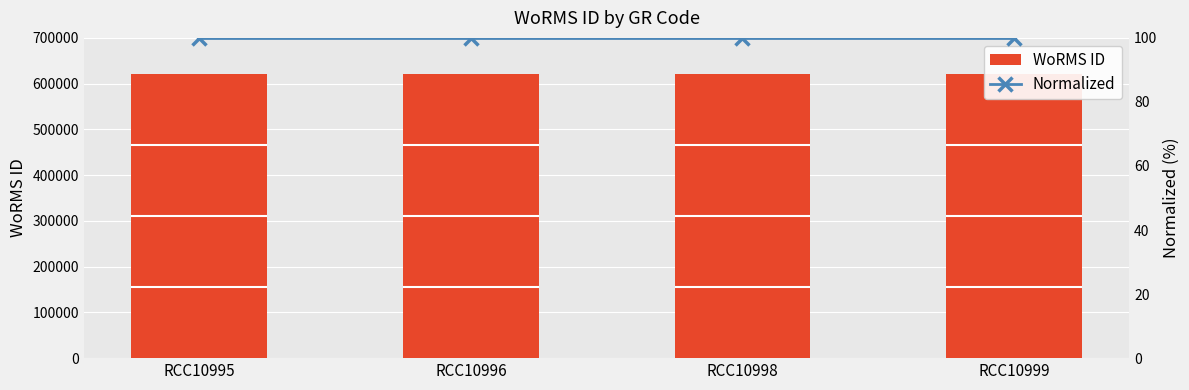

How many data points does each series have?

4